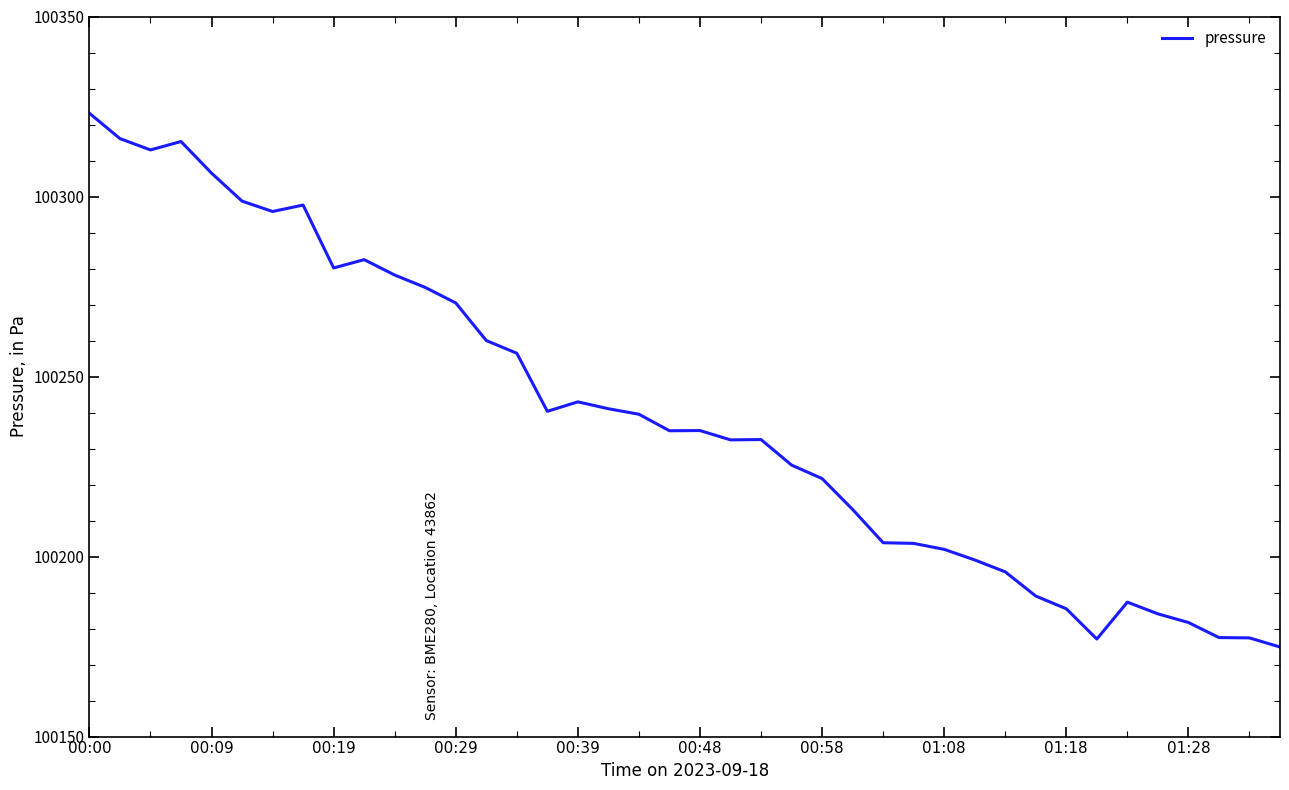

How many series are shown in this chart?

1